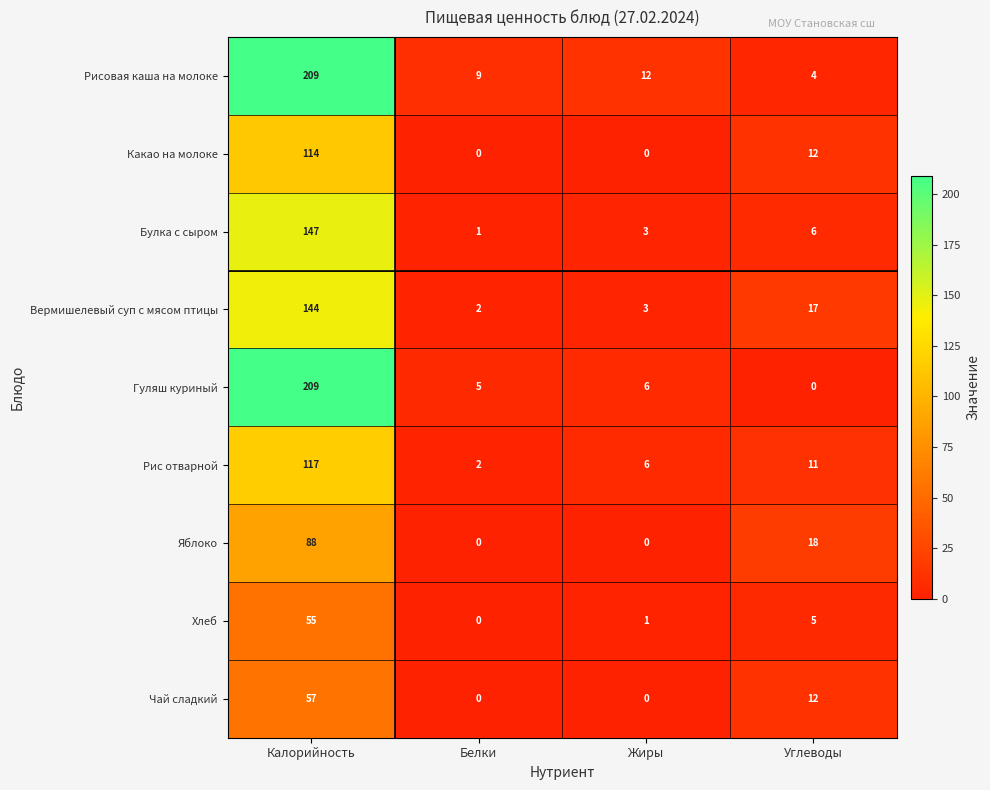

List the labels in order of Рис отварной value, largest first.

Калорийность, Углеводы, Жиры, Белки